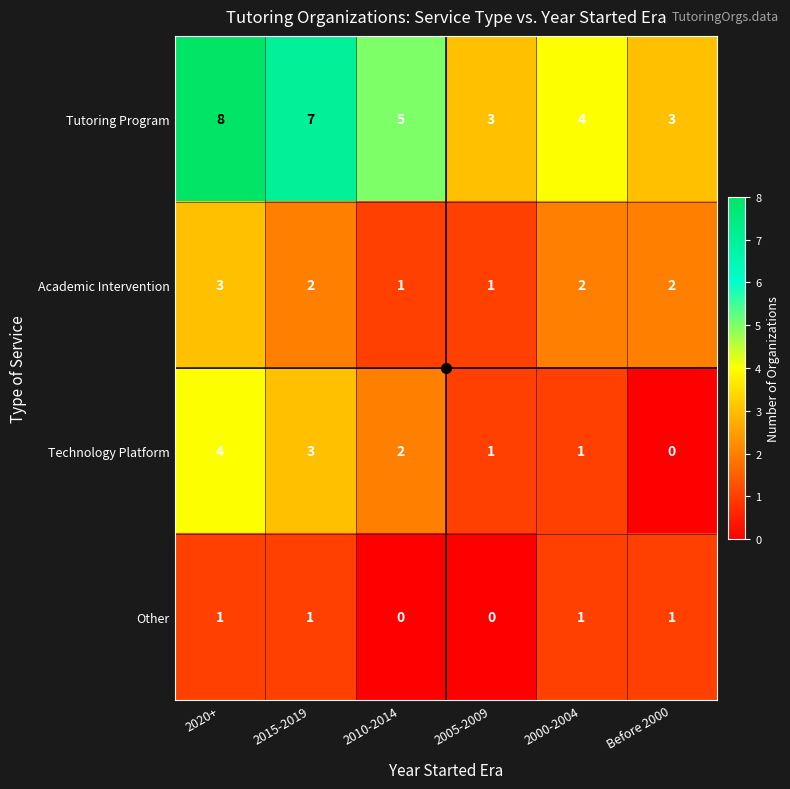

Rank the series by their maximum value, from highest to lowest.

Tutoring Program, Technology Platform, Academic Intervention, Other